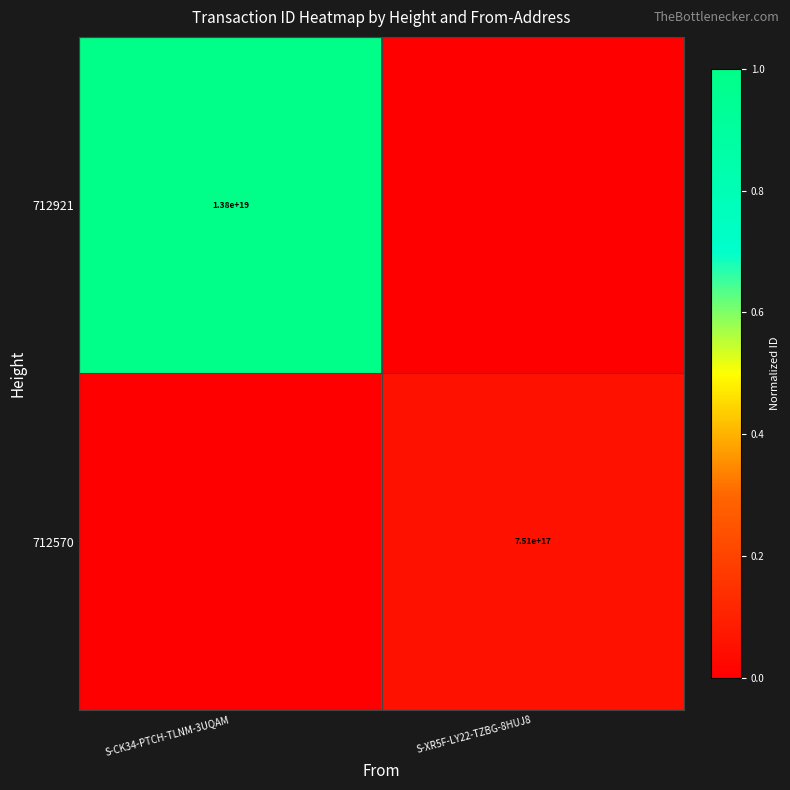

The 712570 series shows 751000000000000000 at S-XR5F-LY22-TZBG-8HUJ8. True or false?

True